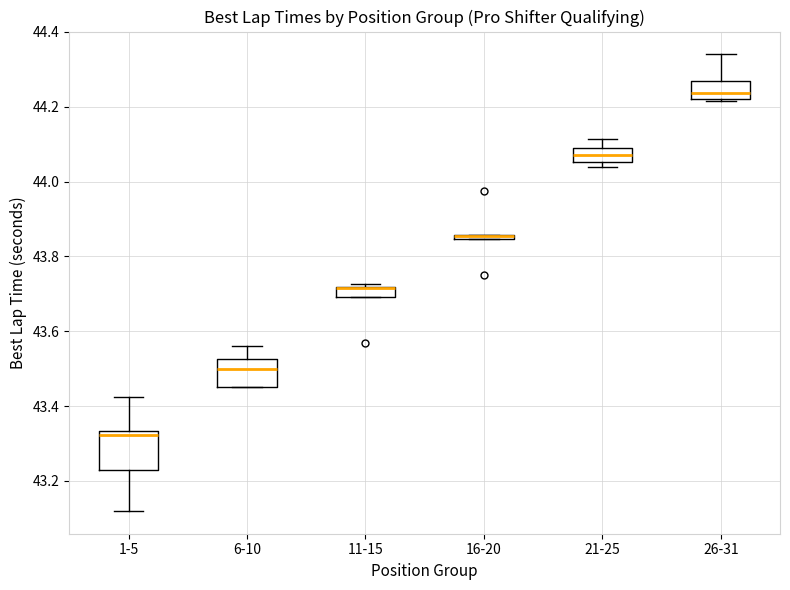

Where is the upper edge of the box for 16-20 on the y-axis? The values are not printed on the chart, so give them approximately, as read against the axis.

43.86